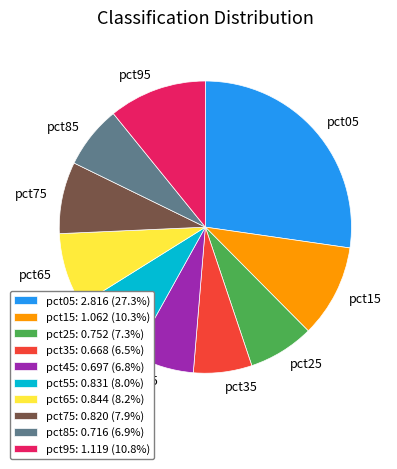

Combined, do pct75: 0.820 (7.9%) and pct65: 0.844 (8.2%) account for over 50%?

No